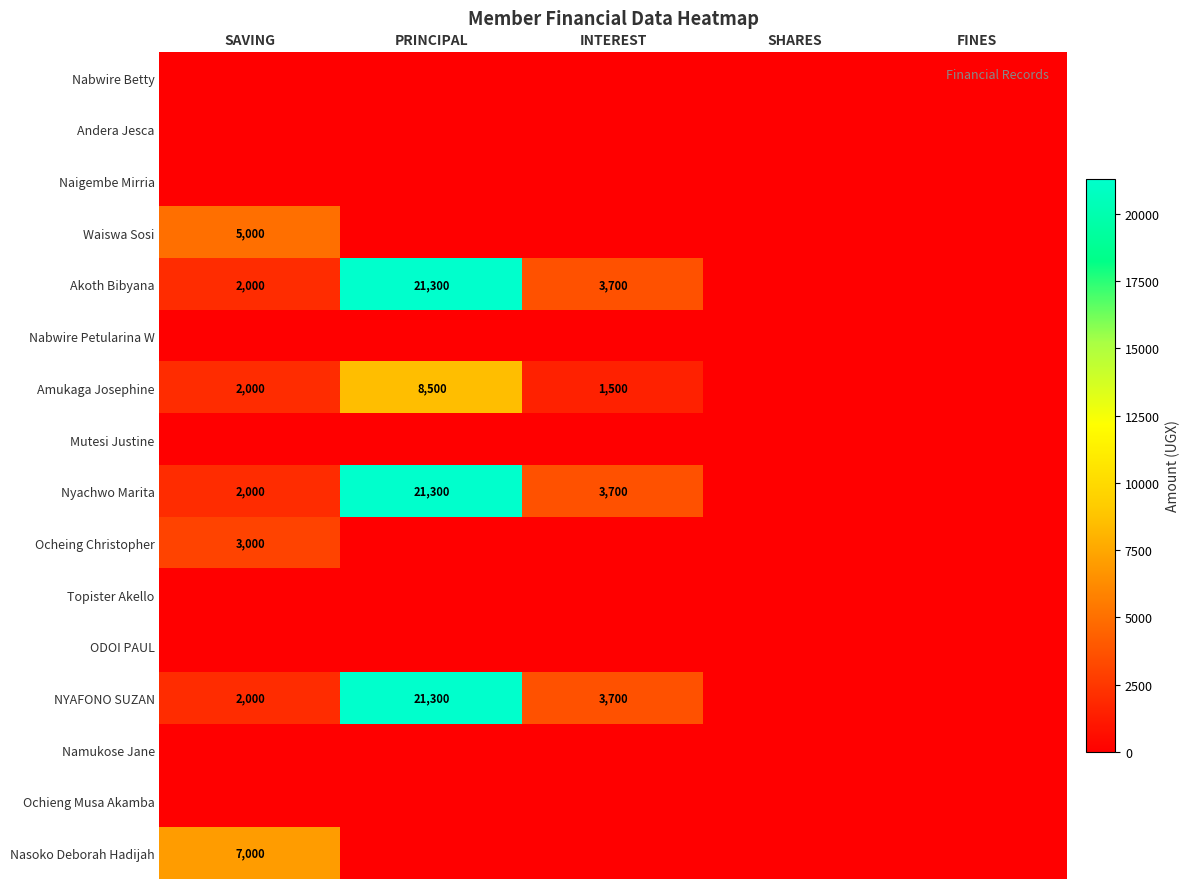

True or false: NYAFONO SUZAN has a value of 3700 at INTEREST.

True